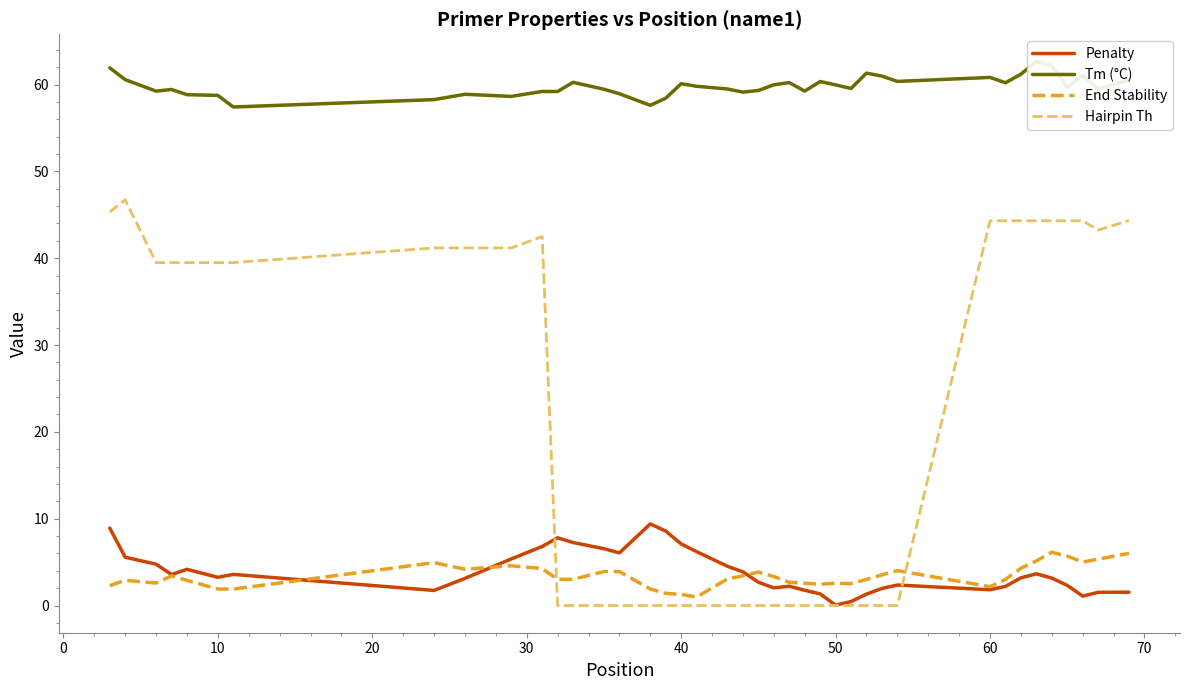

At how many categories does at least one series exceed 48?

40